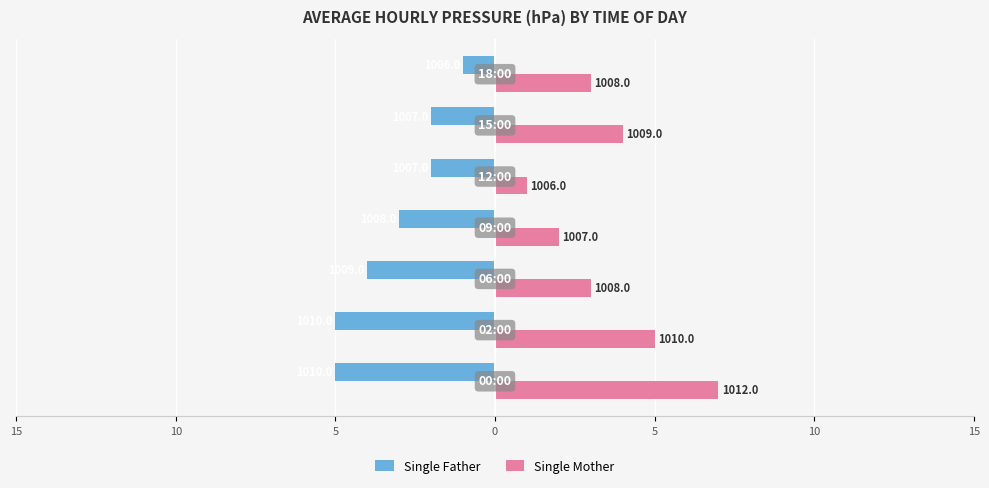

List the series in order of their overall mean, highest first.

Single Mother, Single Father